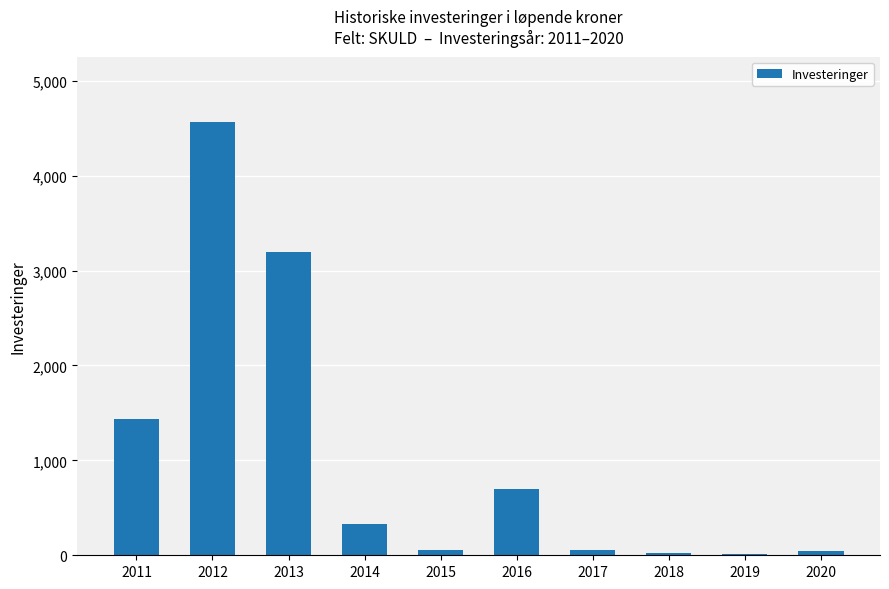

The value at 2014 is 332. True or false?

True